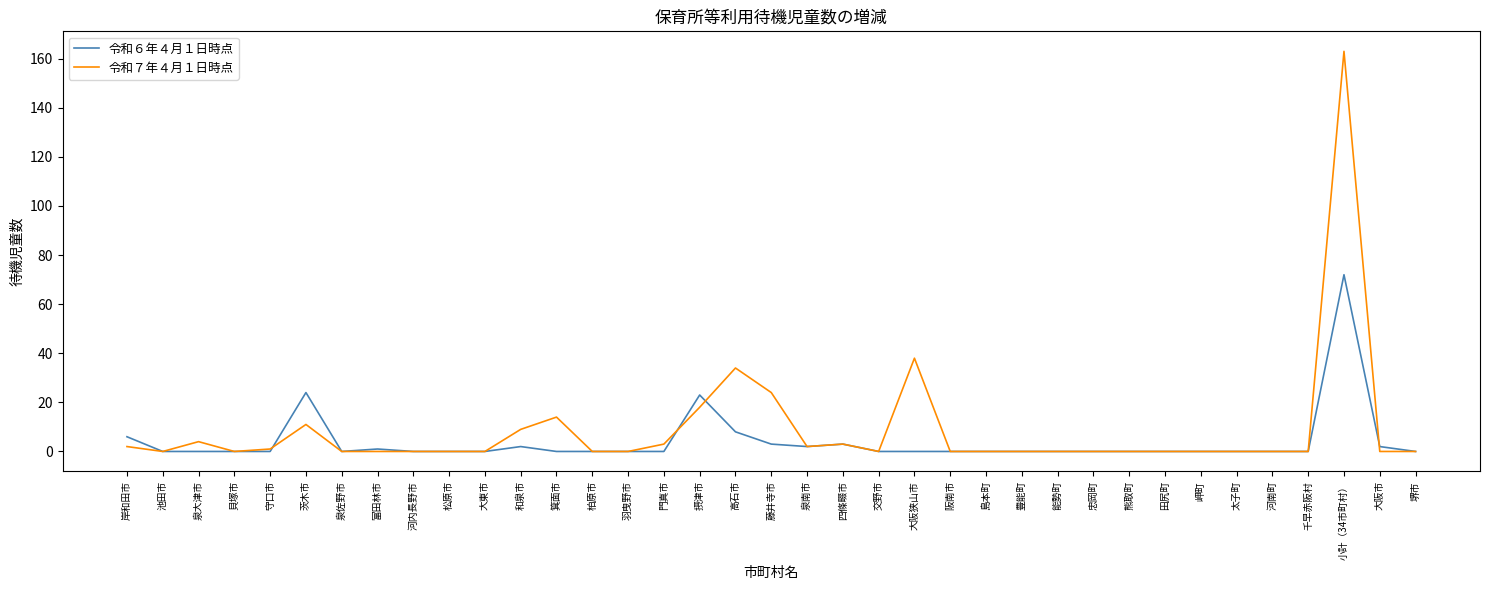

Does the chart have visible grid lines?

No